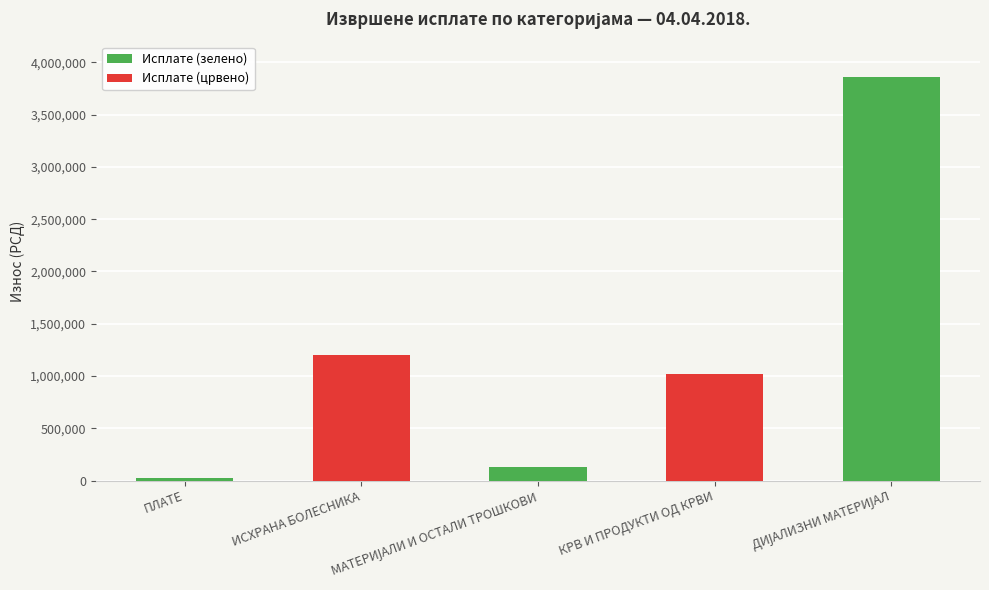

What is the sum of all values?

6233808.7